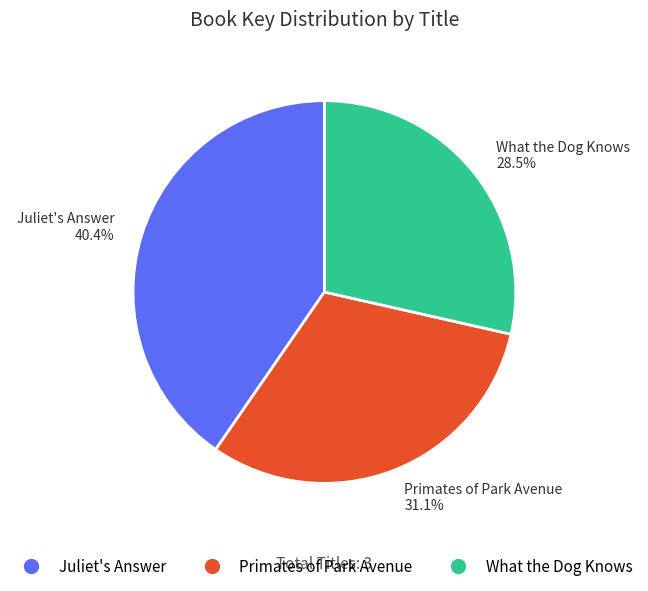

To the nearest percent, what is the difference between the largest and smallest slice percentages?

12%